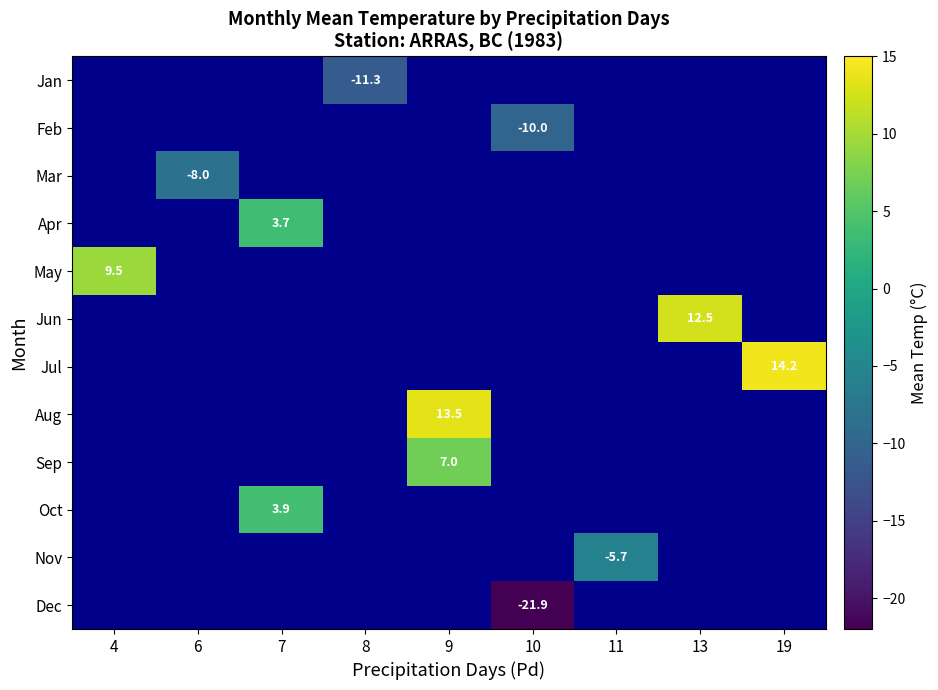

Is it true that Sep equals 1.8 at 9?

False